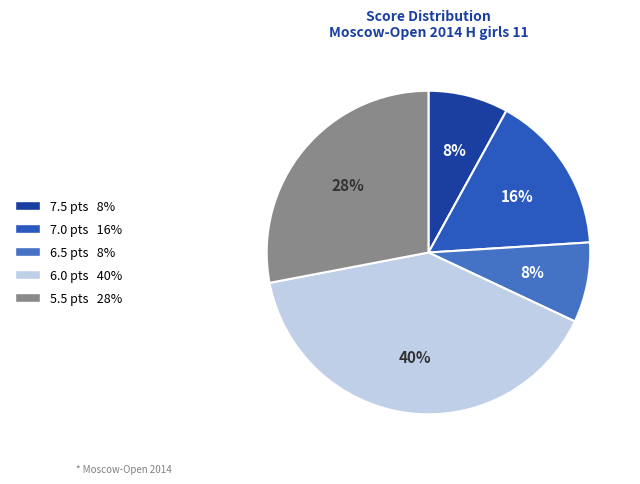

To the nearest percent, what is the average slice percentage?

20%